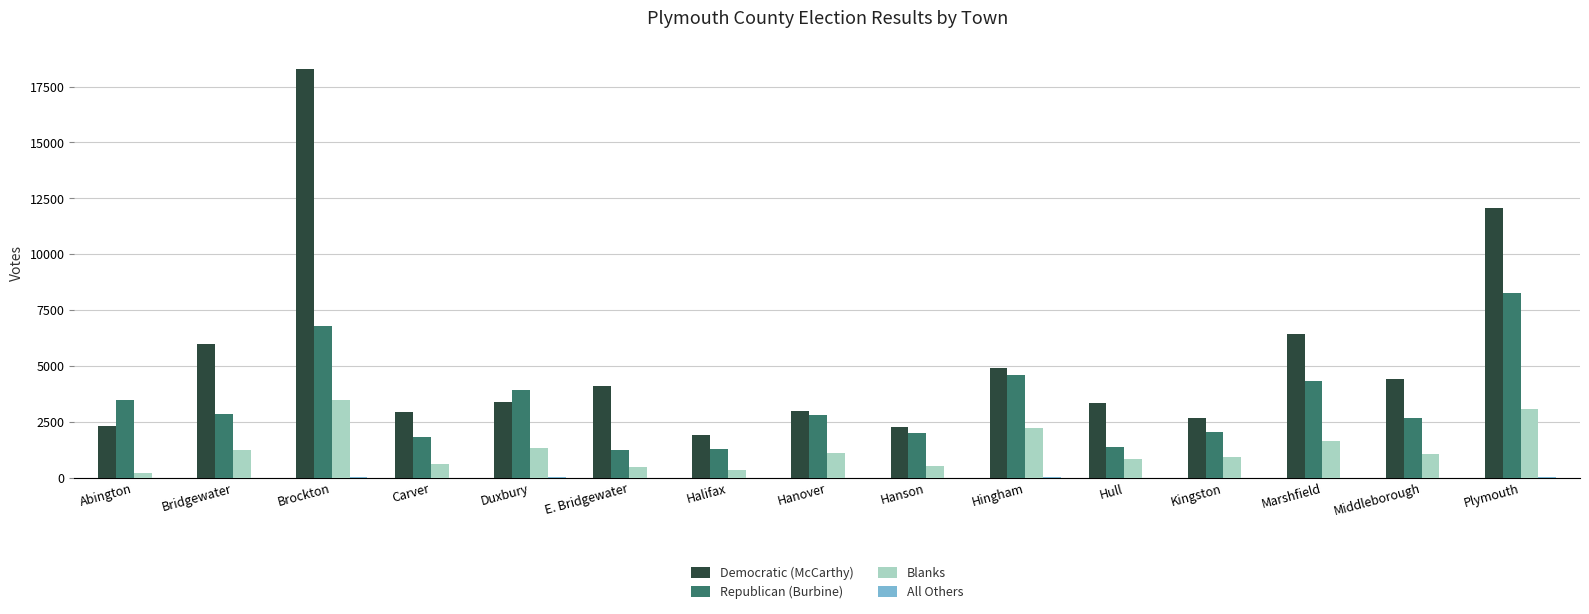

Which series changed the most between Bridgewater and Marshfield?

Republican (Burbine)